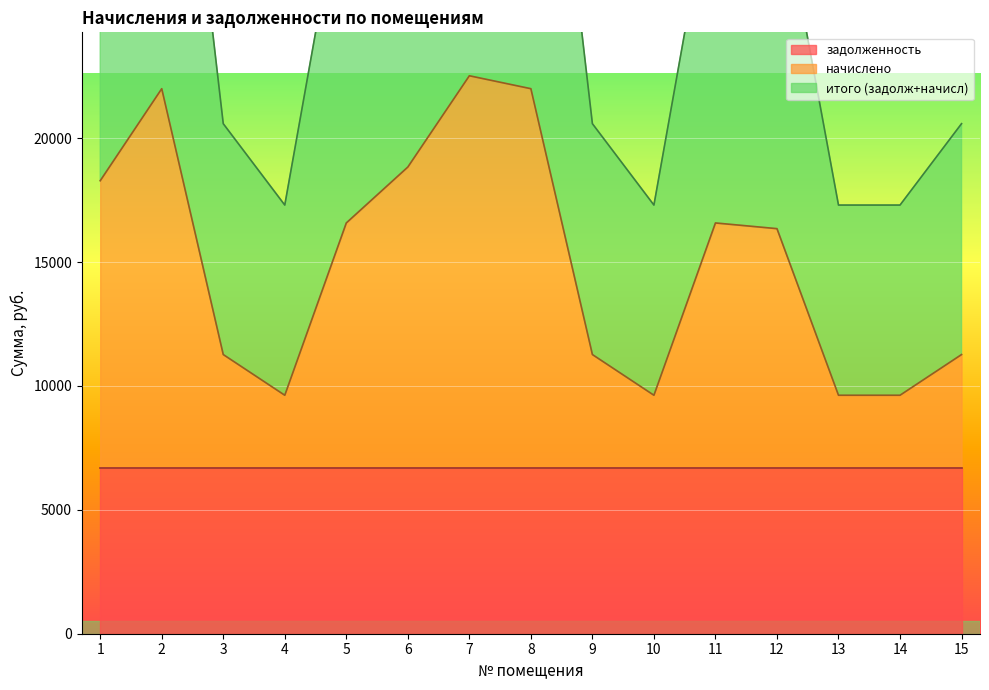

How many data points does each series have?

15